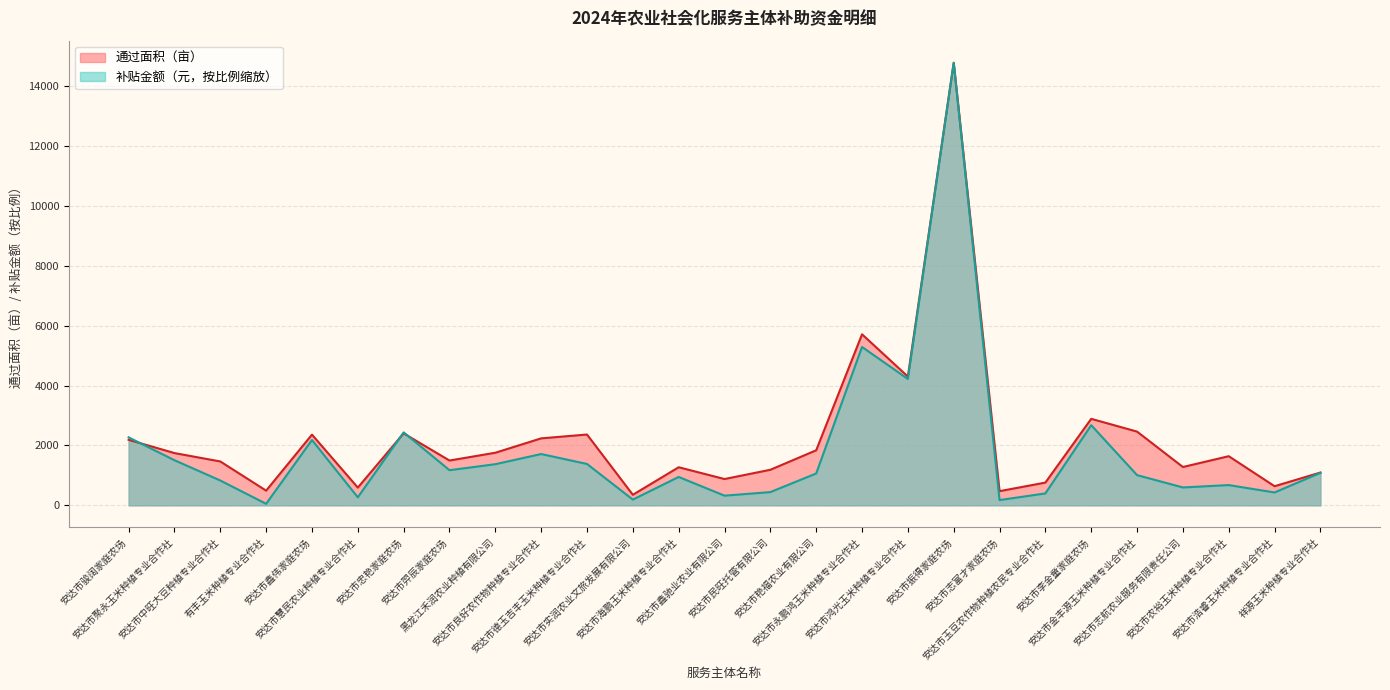

At which category does 通过面积（亩） reach its first local valley?

有丰玉米种植专业合作社